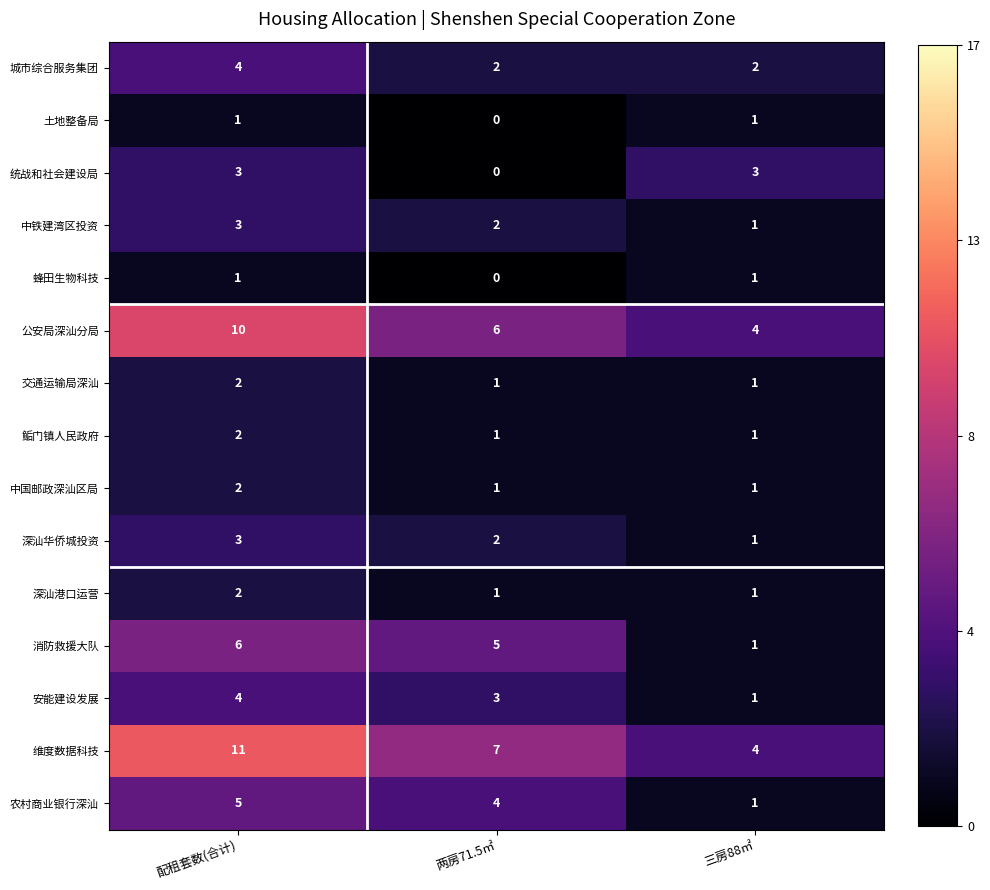

What is the sum of all 公安局深汕分局 values?

20